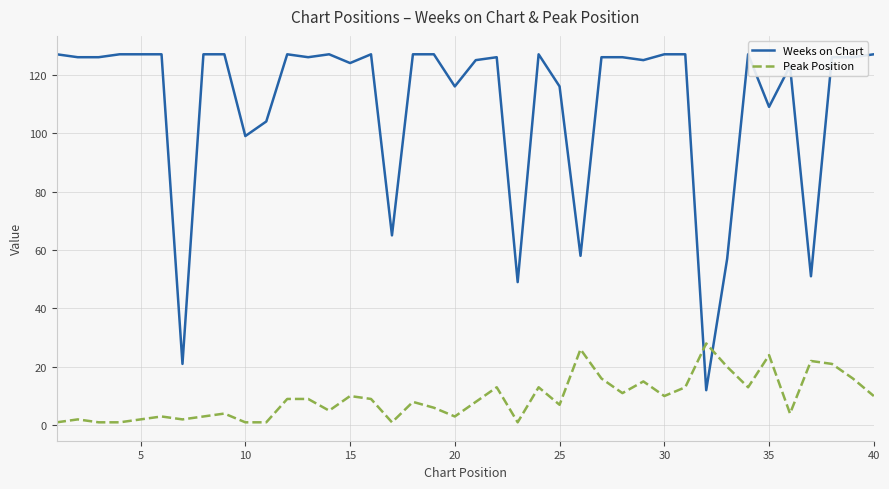

What is the approximate value of Peak Position at 5?

2